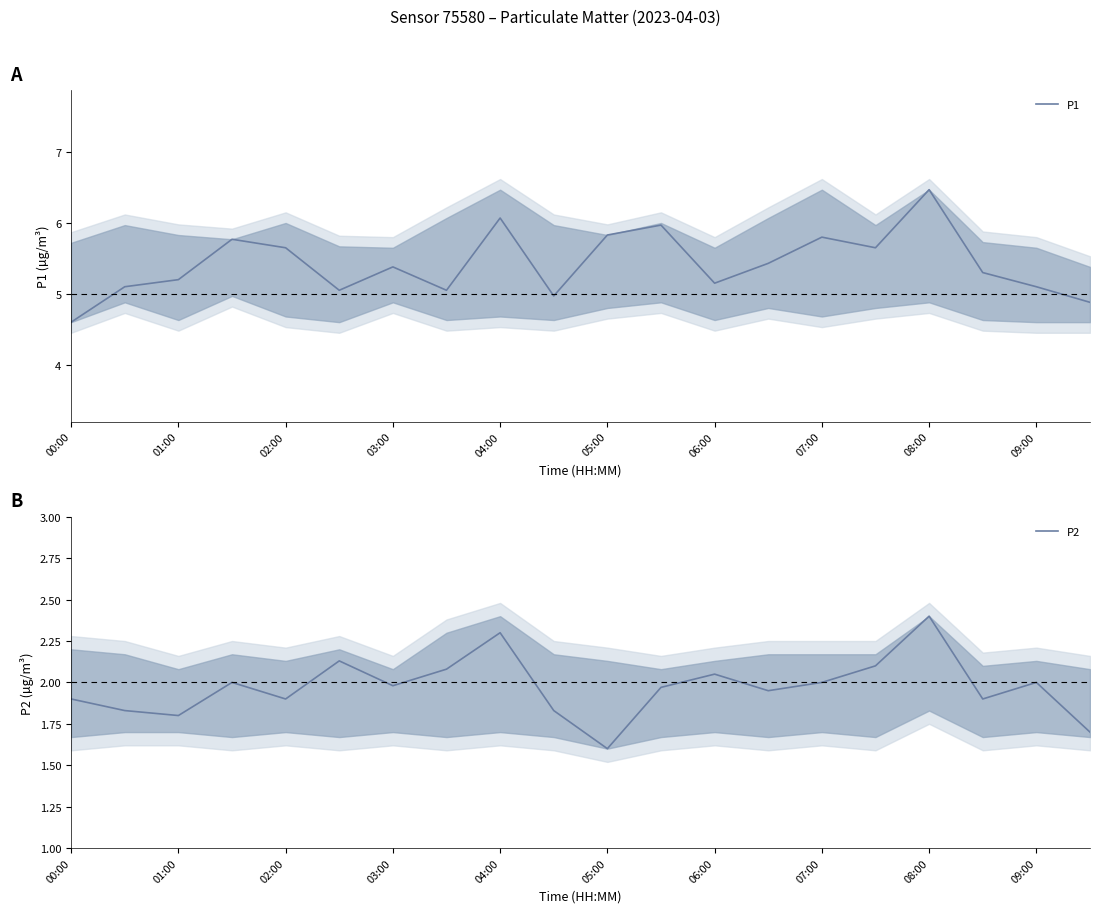

What is the lowest value of the P1 series?

4.6